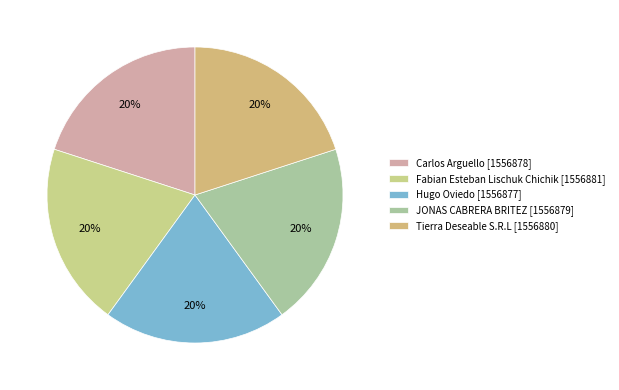

What is the ratio of the value at Carlos Arguello to the value at Fabian Esteban Lischuk Chichik?

1.0